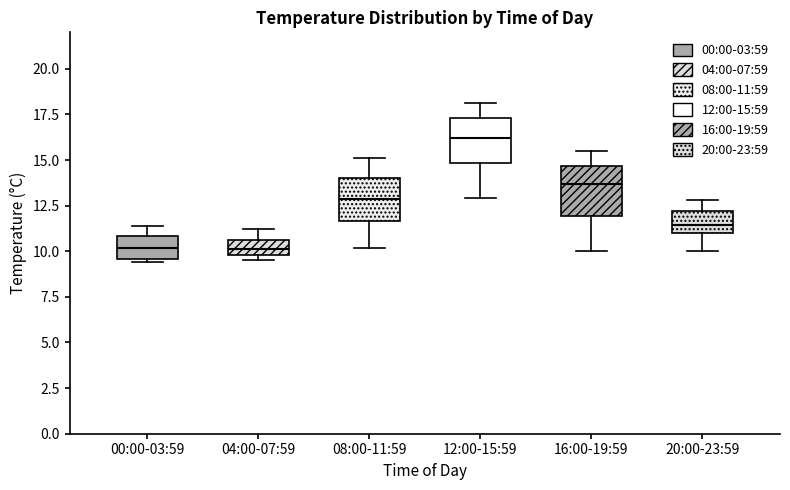

Where does the upper whisker of the box for 04:00-07:59 end on the y-axis? The values are not printed on the chart, so give them approximately, as read against the axis.

11.0